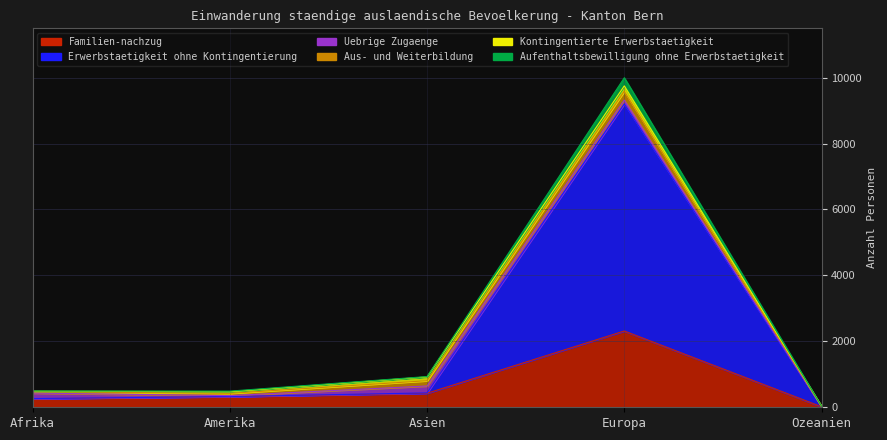

True or false: Aufenthaltsbewilligung ohne Erwerbstaetigkeit has a value of 26 at Ozeanien.

False